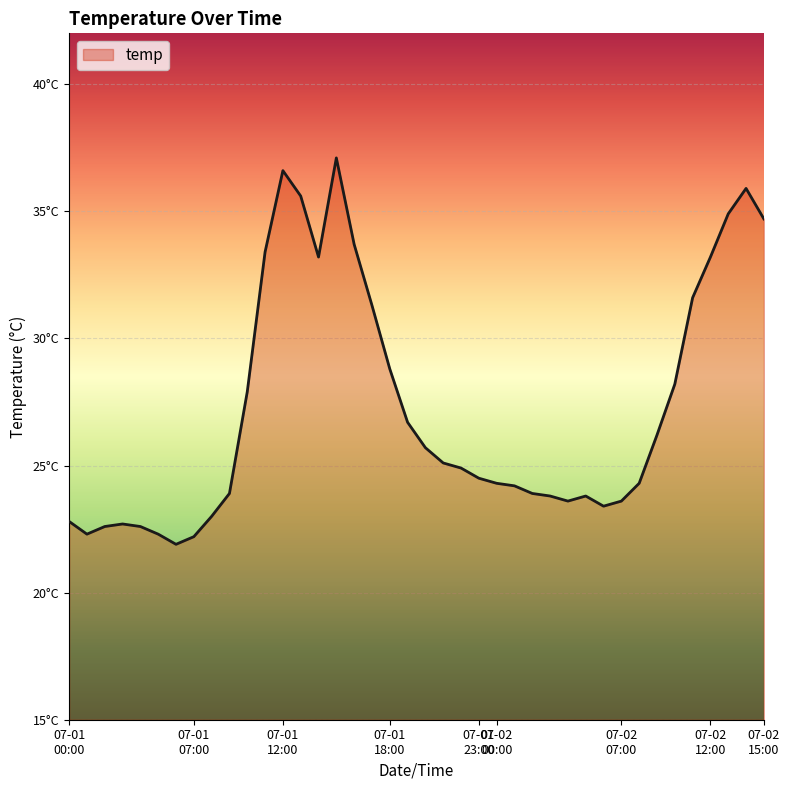

What is the smallest value displayed?

21.9